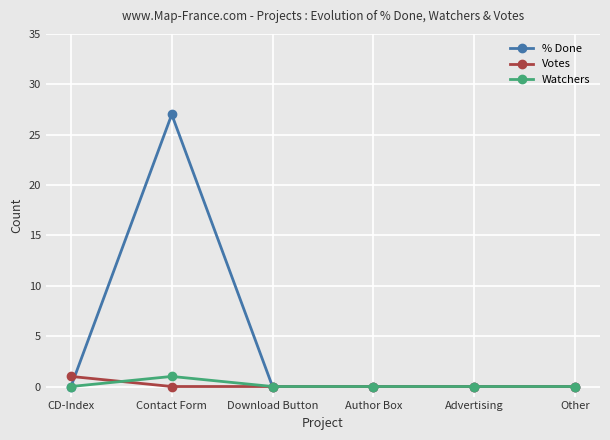

Which series changed the most between Contact Form and Other?

% Done